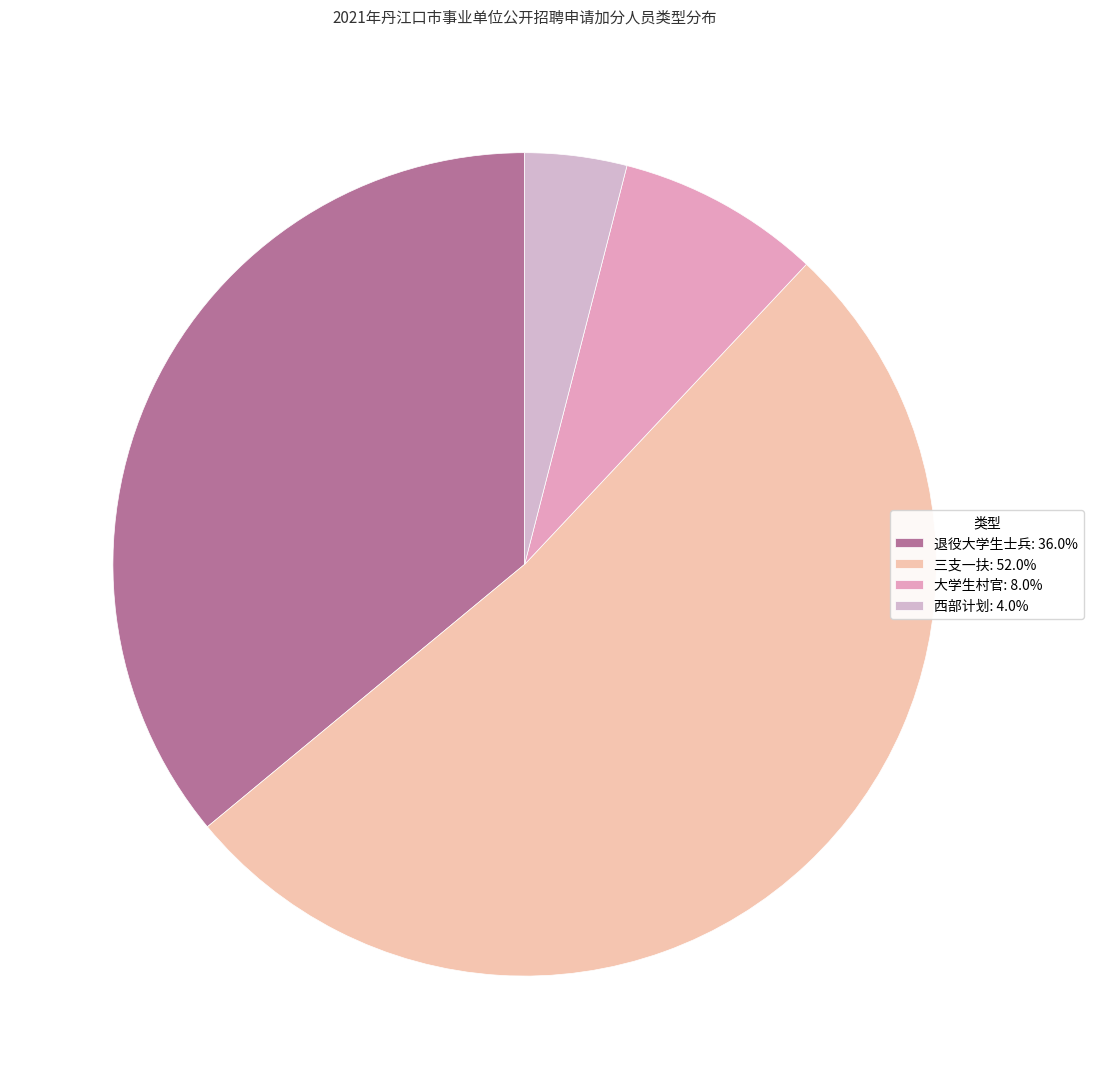

Which category has the biggest portion of the pie?

三支一扶